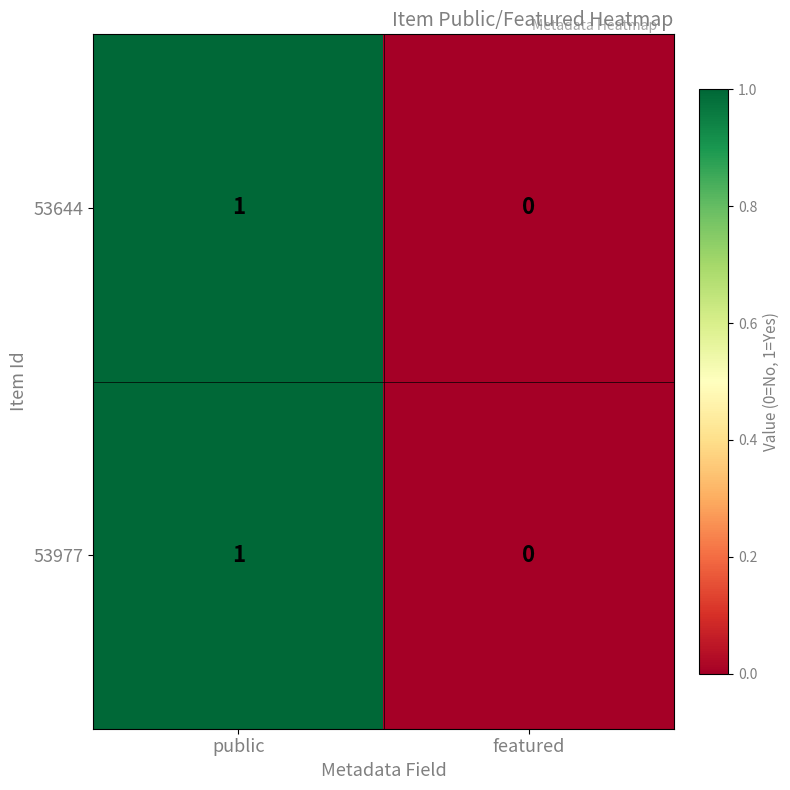

Reading left to right, transcribe all the data shown in this chart.

53644: 1	0
53977: 1	0